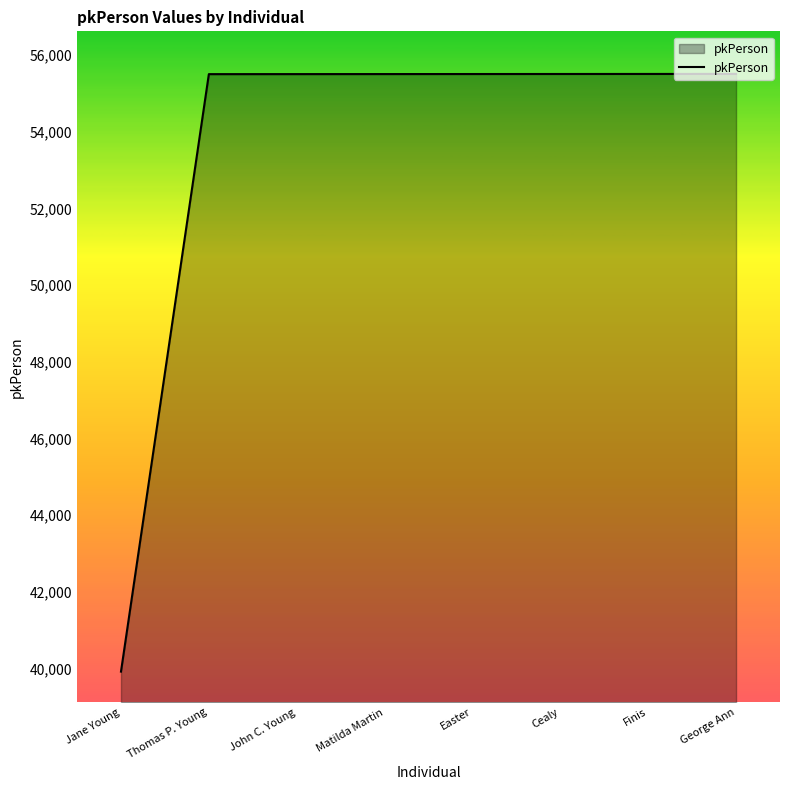

How many lines are shown in the chart?

1